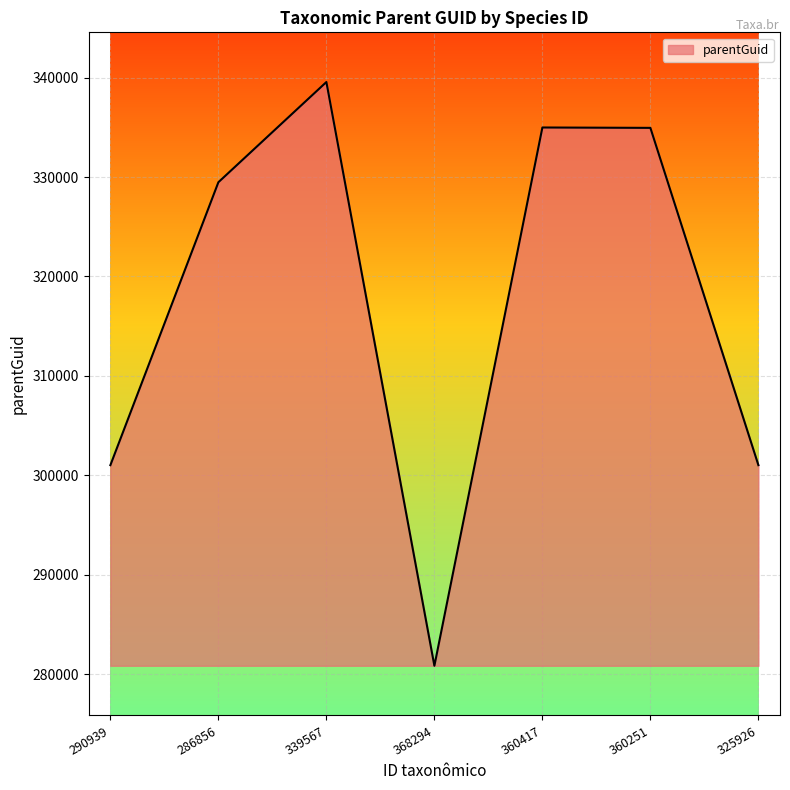

What is the maximum value shown in the chart?

339560